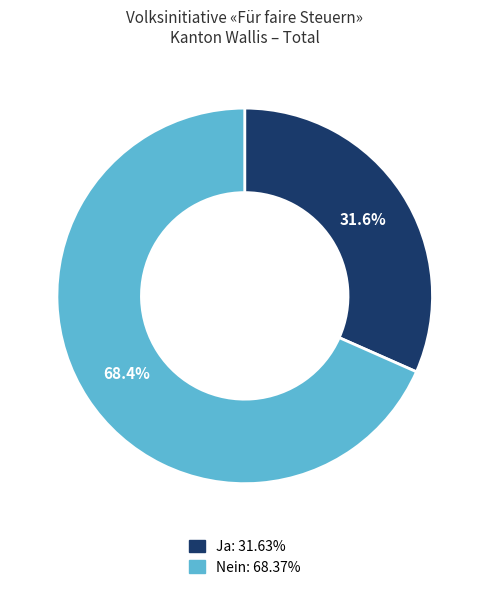

To the nearest percent, what is the combined percentage of Nein and Ja?

100%